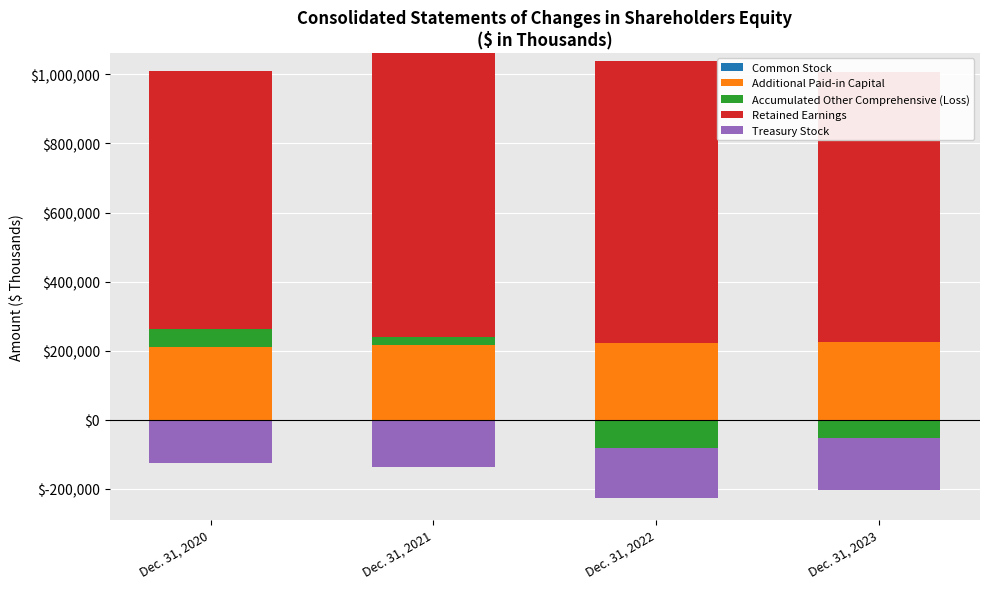

At Dec. 31, 2020, list the series in order from largest to smallest.

Retained Earnings, Additional Paid-in Capital, Accumulated Other Comprehensive (Loss), Common Stock, Treasury Stock